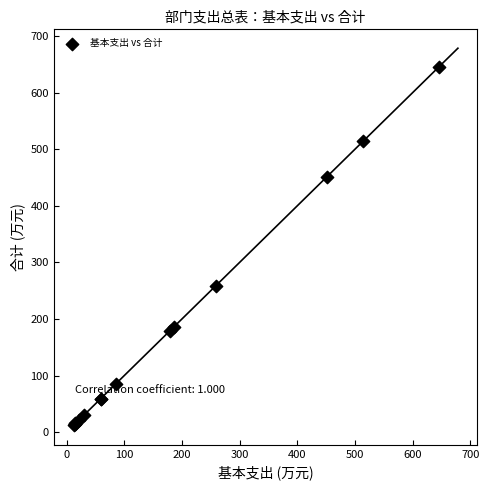

What Y value in the scatter plot is closest to 329?

258.9